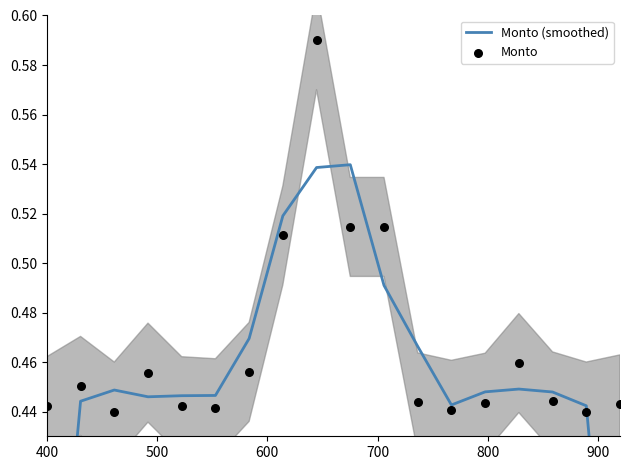

Which series has the largest total across all categories?

Monto